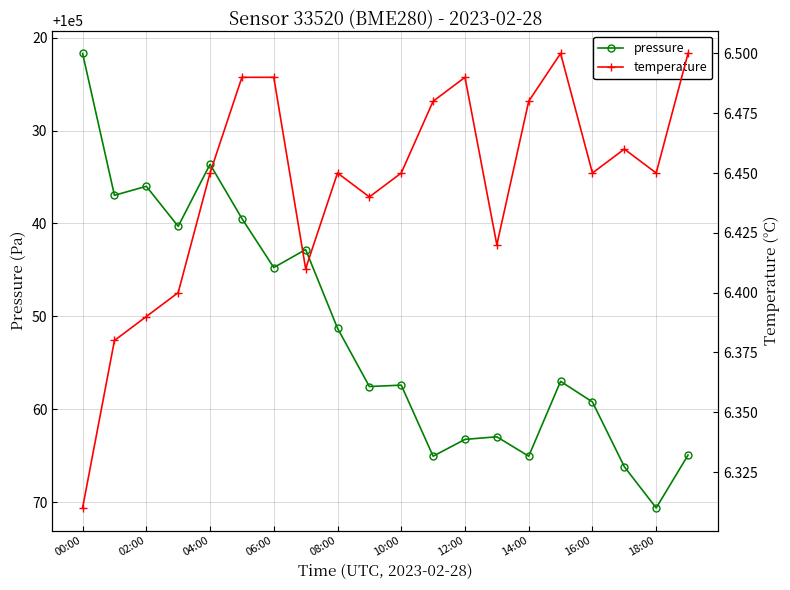

At which label is pressure closest to 100046?

06:00